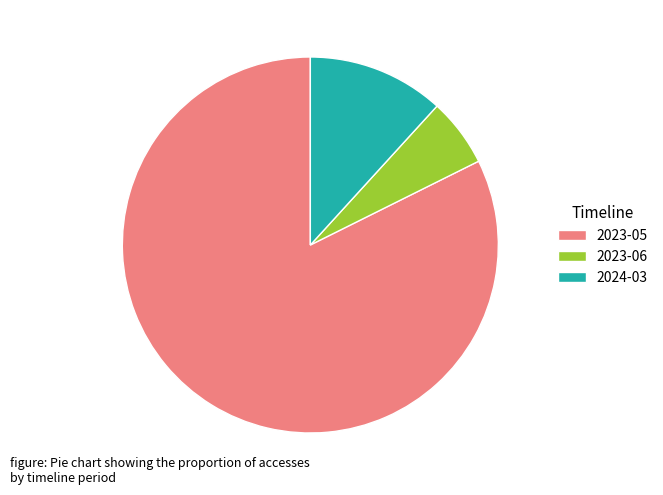

Which has a higher value, 2023-05 or 2023-06?

2023-05